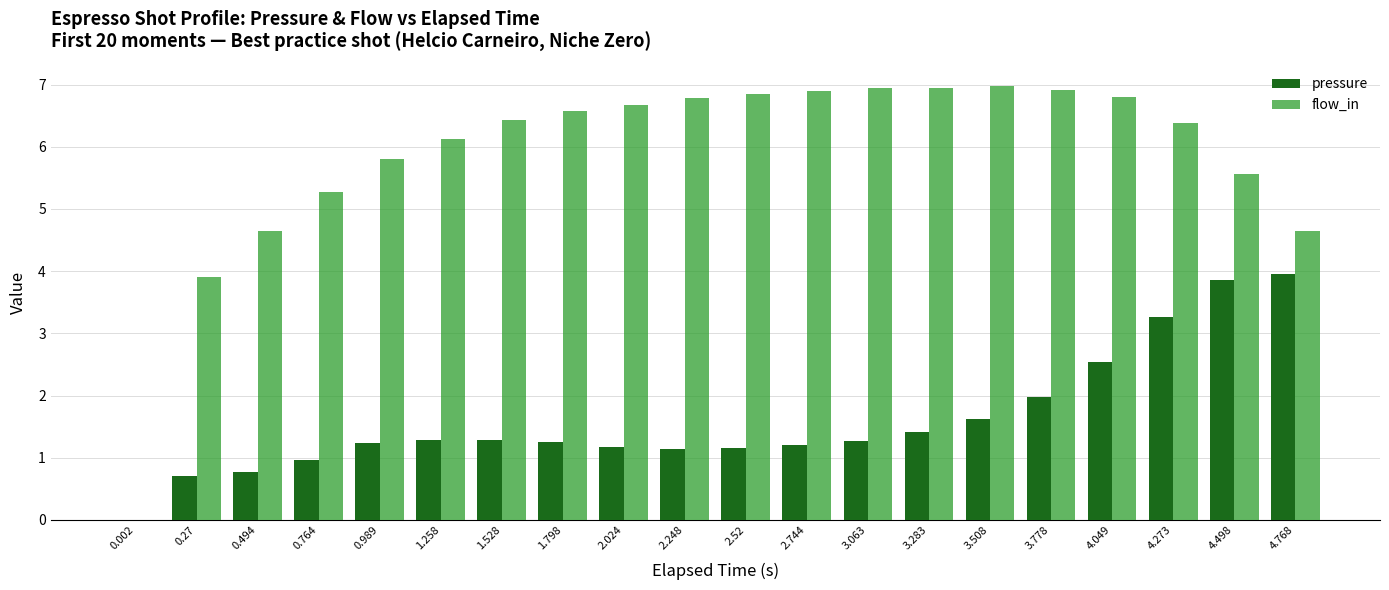

Where is flow_in nearest to the value 3?

0.27